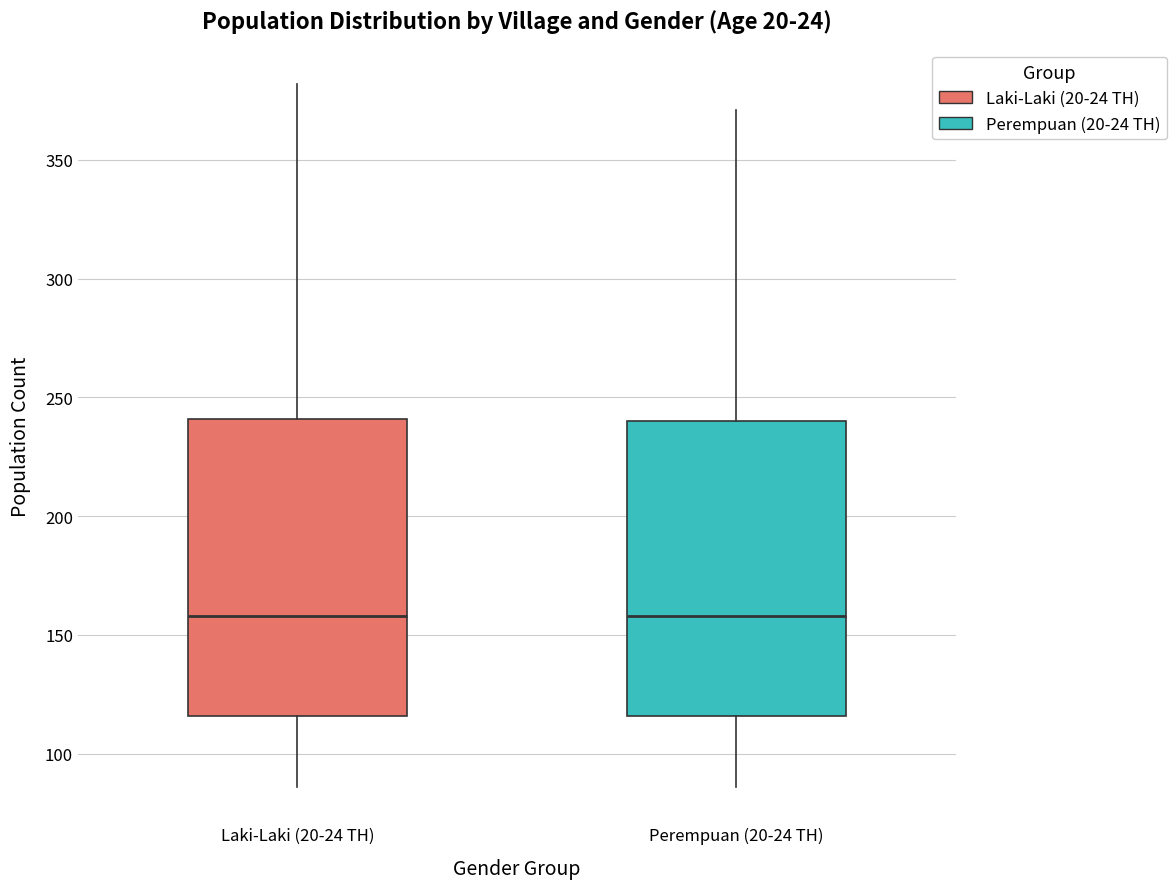

Where does the upper whisker of the box for Laki-Laki (20-24 TH) end on the y-axis? The values are not printed on the chart, so give them approximately, as read against the axis.

380